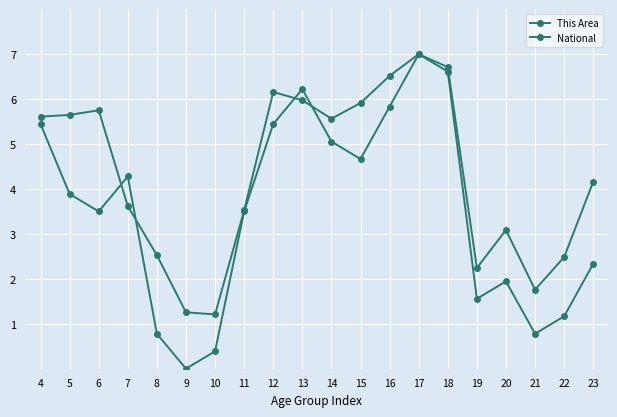

Reading left to right, what are all the values shown in this chart?

This Area: 5.4	3.9	3.5	4.3	0.8	0.0	0.4	3.5	5.4	6.2	5.1	4.7	5.8	7.0	6.6	1.6	1.9	0.8	1.2	2.3
National: 5.6	5.6	5.8	3.6	2.5	1.3	1.2	3.5	6.2	6.0	5.6	5.9	6.5	7.0	6.7	2.2	3.1	1.8	2.5	4.2